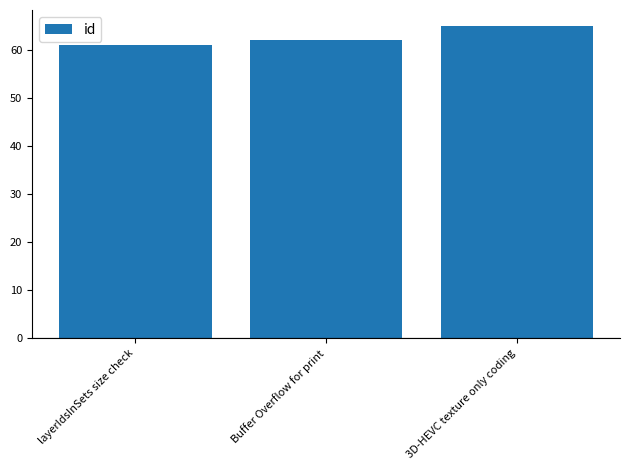

List the labels in order of value, largest first.

3D-HEVC texture only coding, Buffer Overflow for print, layerIdsInSets size check